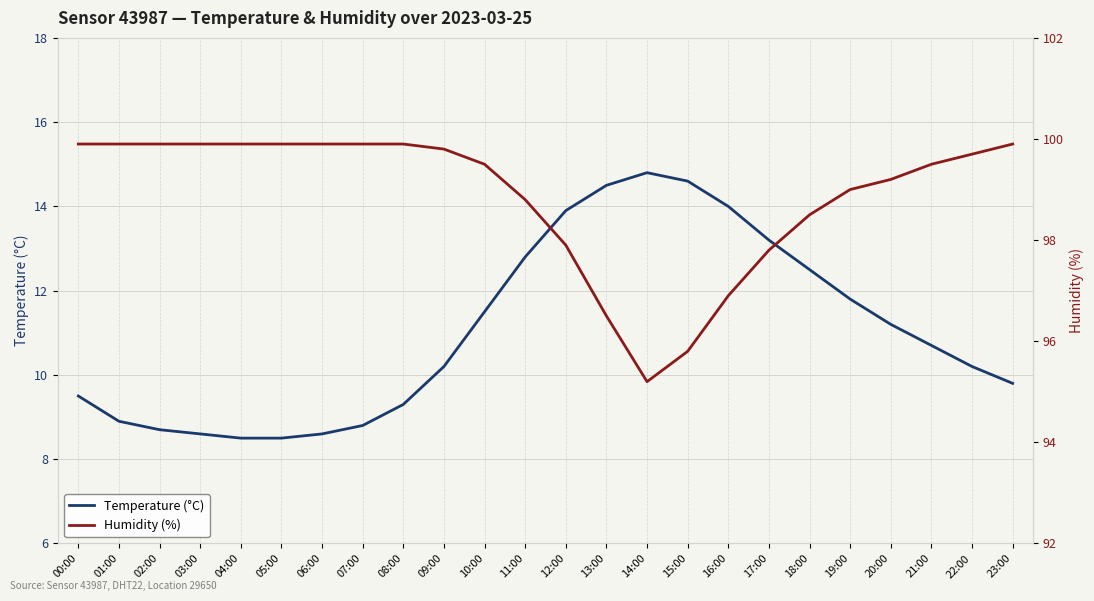

What is the value of the Temperature (°C) point at the 15th from the left?

14.8